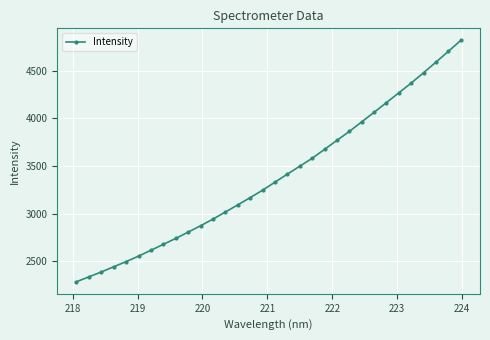

How many data points does each series have?

32